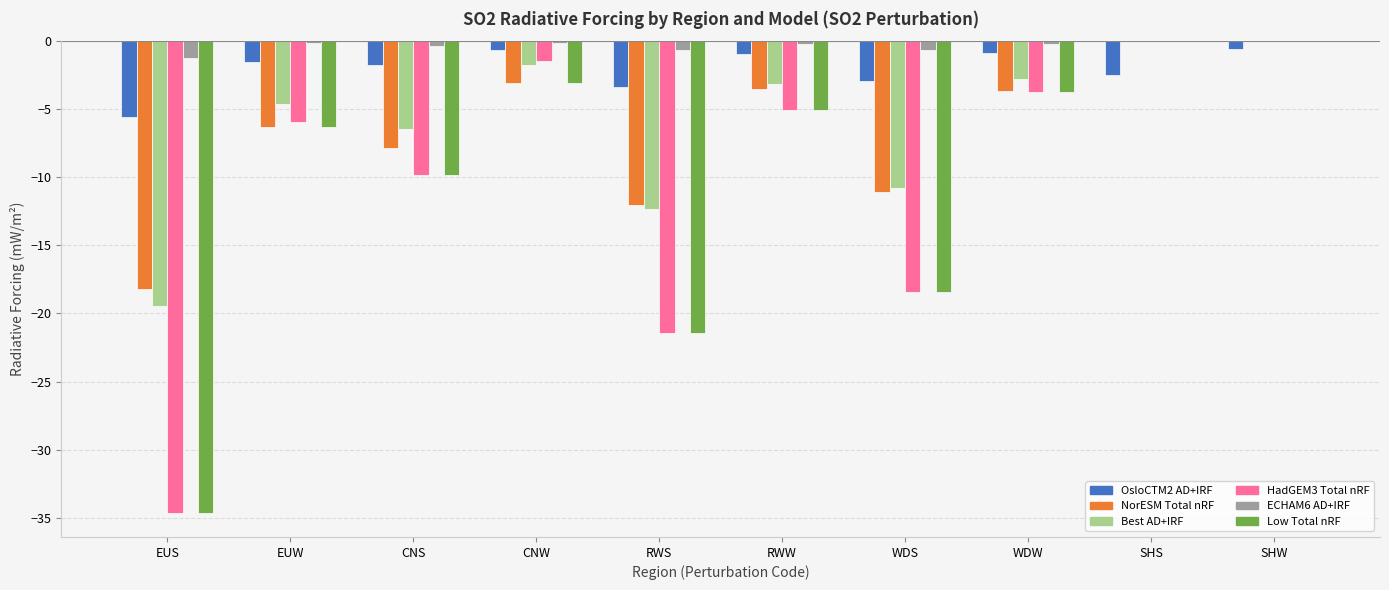

How many data points does each series have?

10